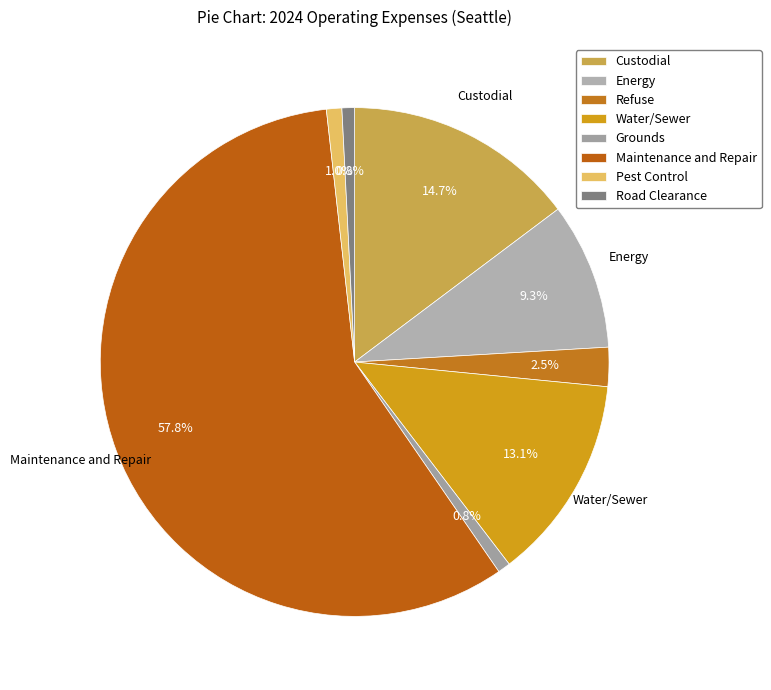

To the nearest percent, what is the difference between the largest and smallest slice percentages?

57%